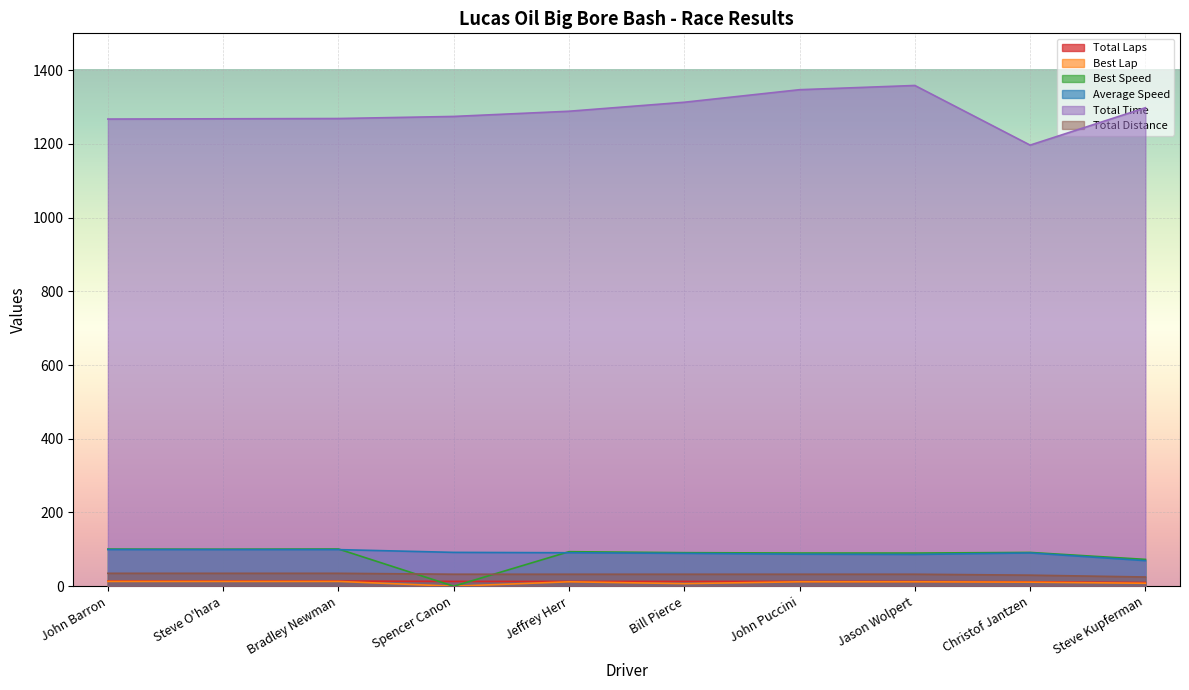

How many times do Average Speed and Best Speed cross each other?

2